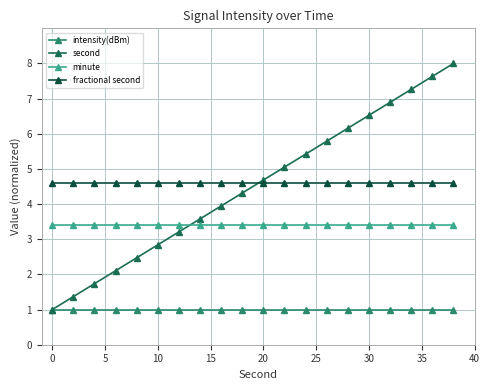

What is the minimum value for fractional second?

4.6